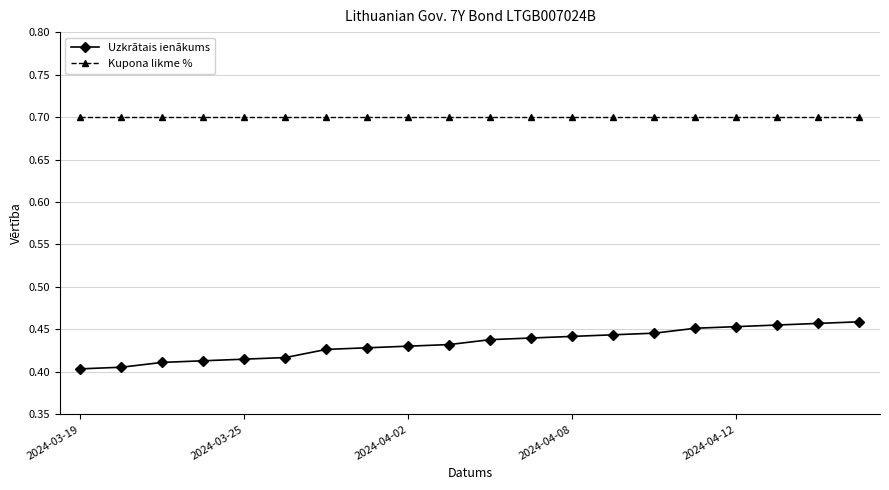

What is the lowest value of the Kupona likme % series?

0.7